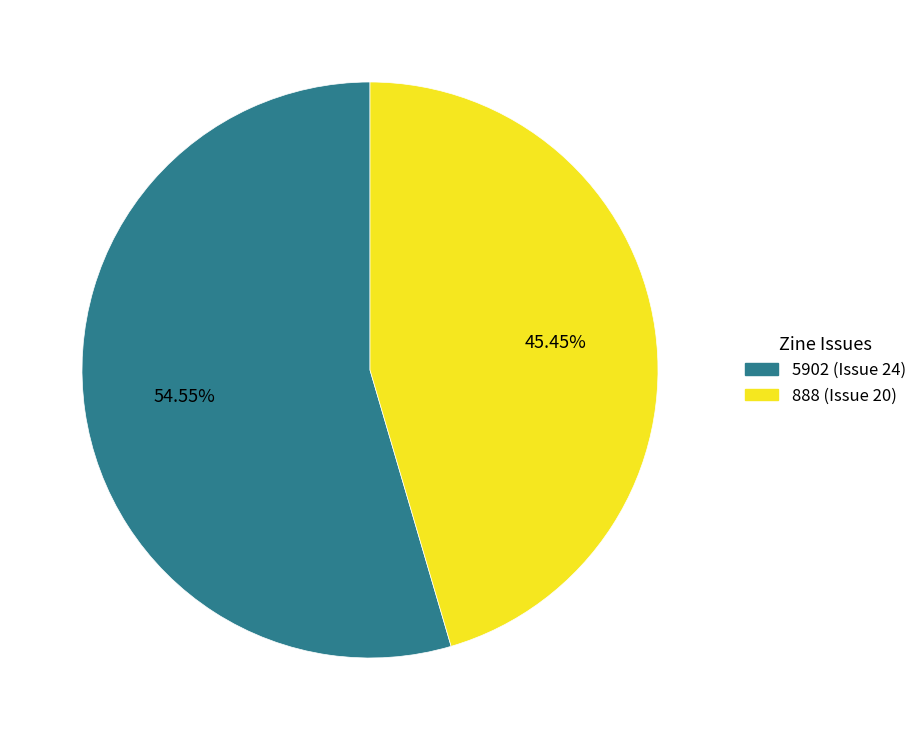

Is the sum of 5902 (Issue 24) and 888 (Issue 20) greater than half?

Yes